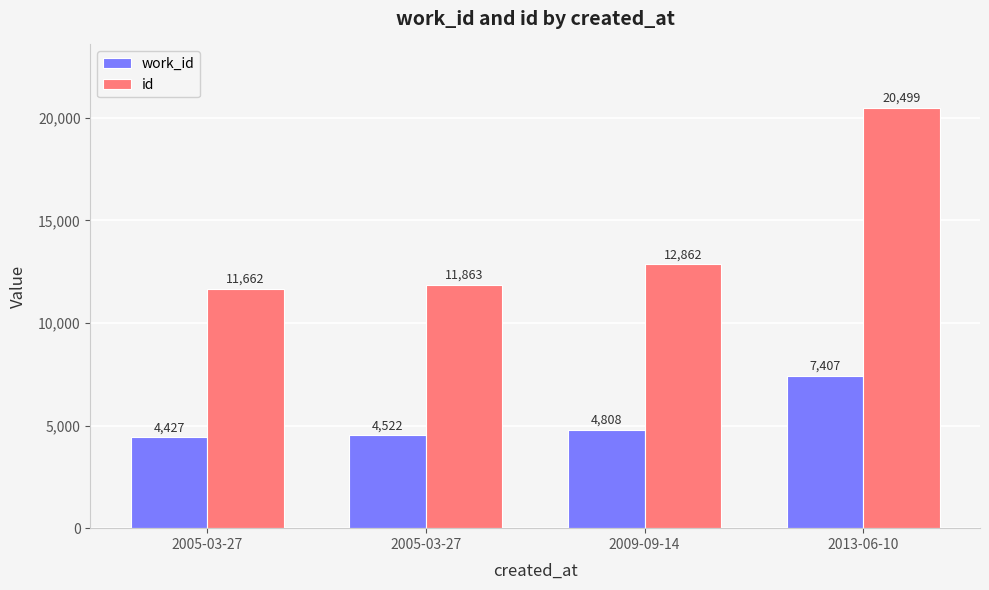

What is the maximum value shown in the chart?

20499